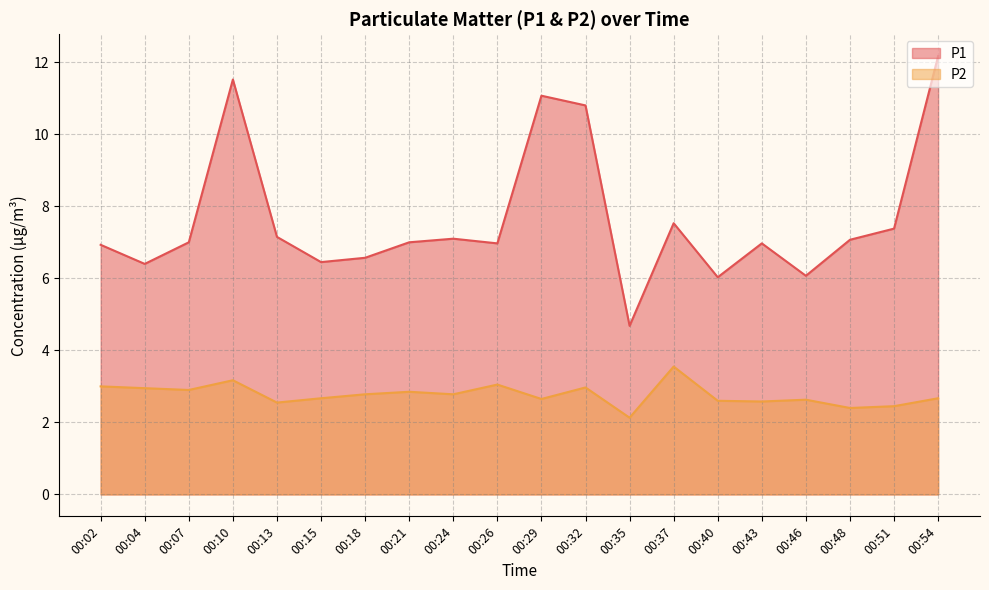

Read the P2 value at 00:40.

2.6